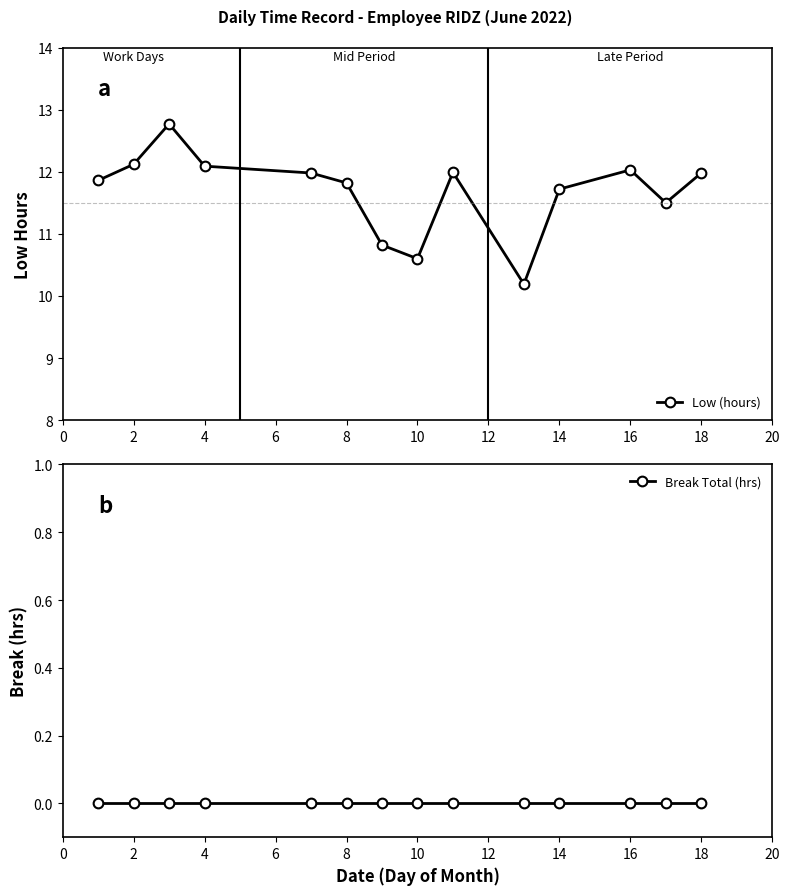

Reading left to right, transcribe all the data shown in this chart.

Low (hours): 11.9	12.1	12.8	12.1	12.0	11.8	10.8	10.6	12.0	10.2	11.7	12.0	11.5	12.0
Break Total (hrs): 0.0	0.0	0.0	0.0	0.0	0.0	0.0	0.0	0.0	0.0	0.0	0.0	0.0	0.0